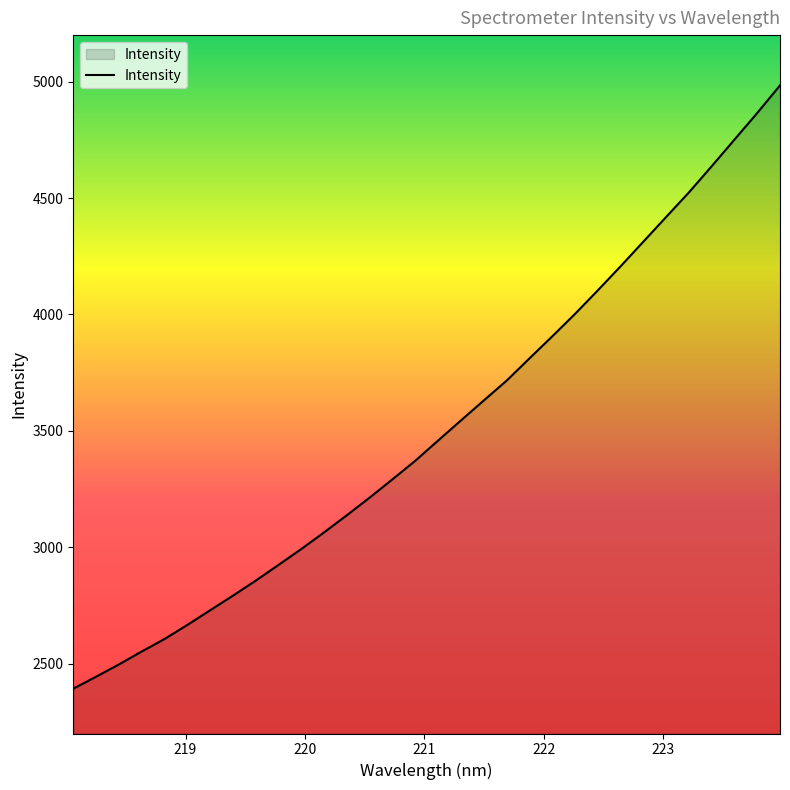

What is the average value?

3512.8